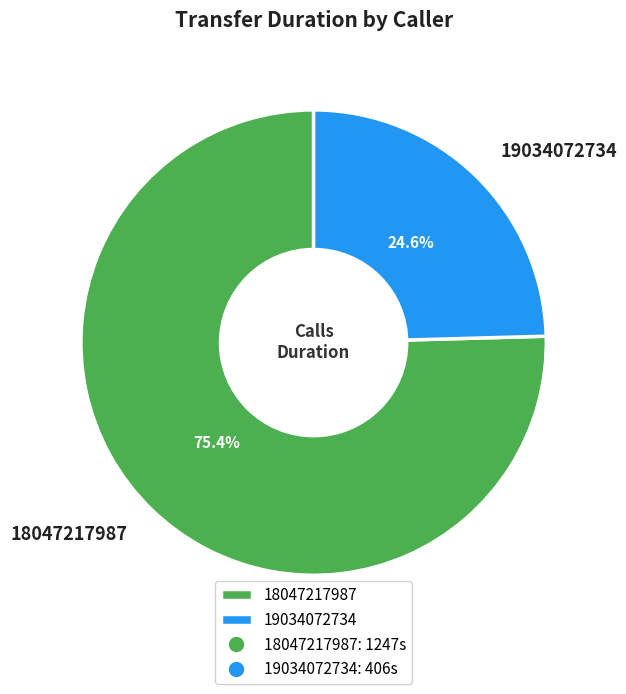

What percentage is NOT represented by 18047217987?

24.6%